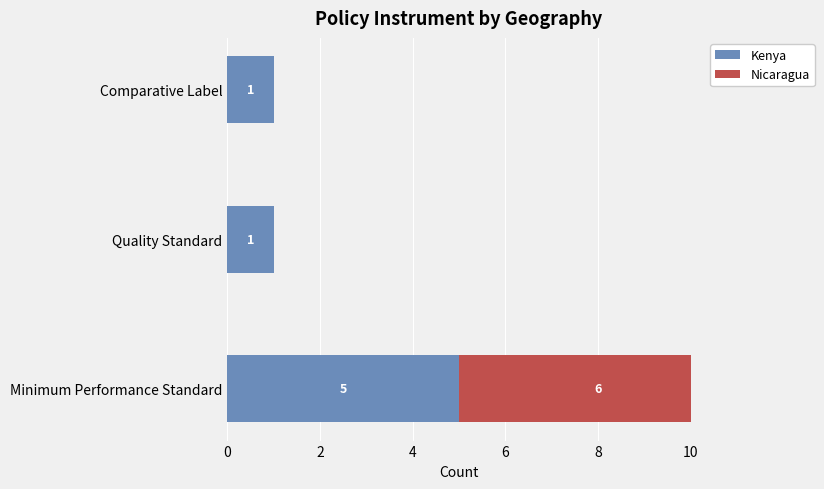

Rank the series at 4 from lowest to highest value.

Nicaragua, Kenya